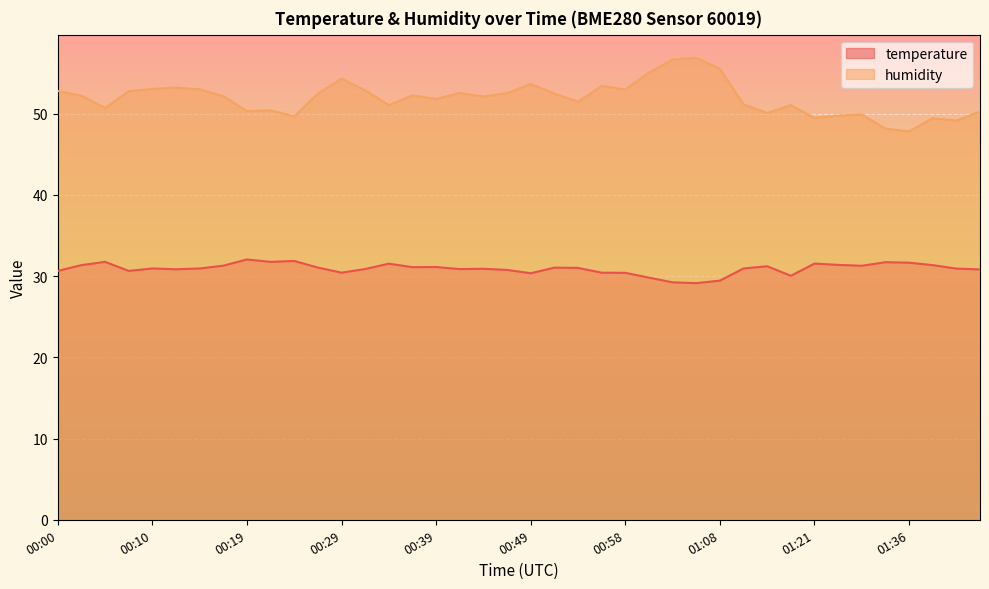

How many distinct data groups are displayed?

2